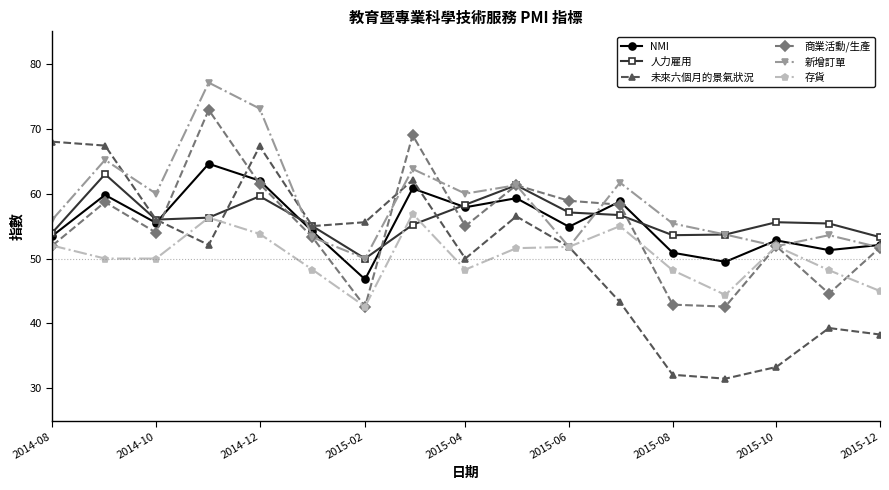

What is the maximum value shown in the chart?

77.1